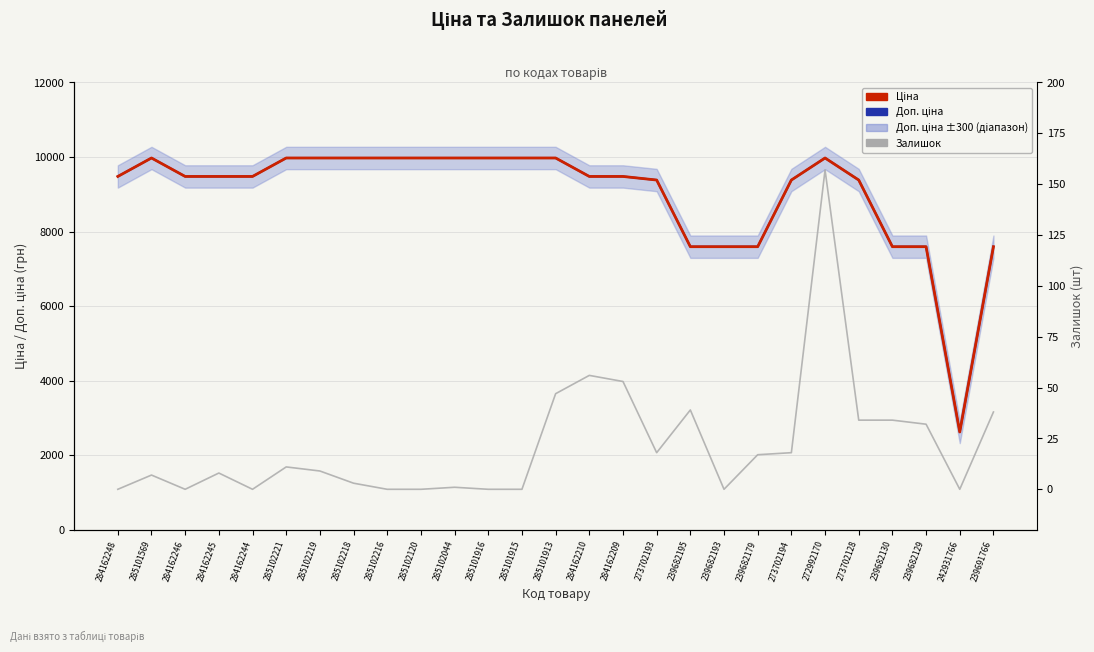

What is the difference between the maximum and minimum values in the Залишок series?

157.0